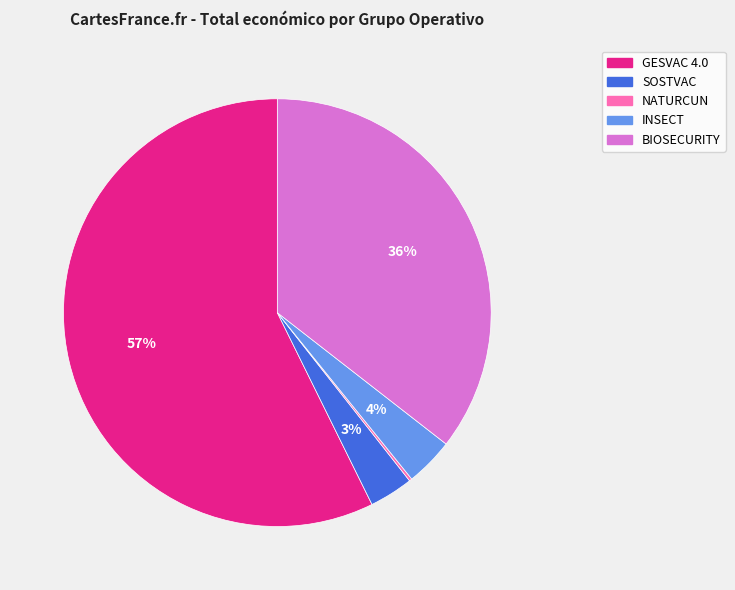

Do BIOSECURITY and SOSTVAC together represent more than half of the pie?

No